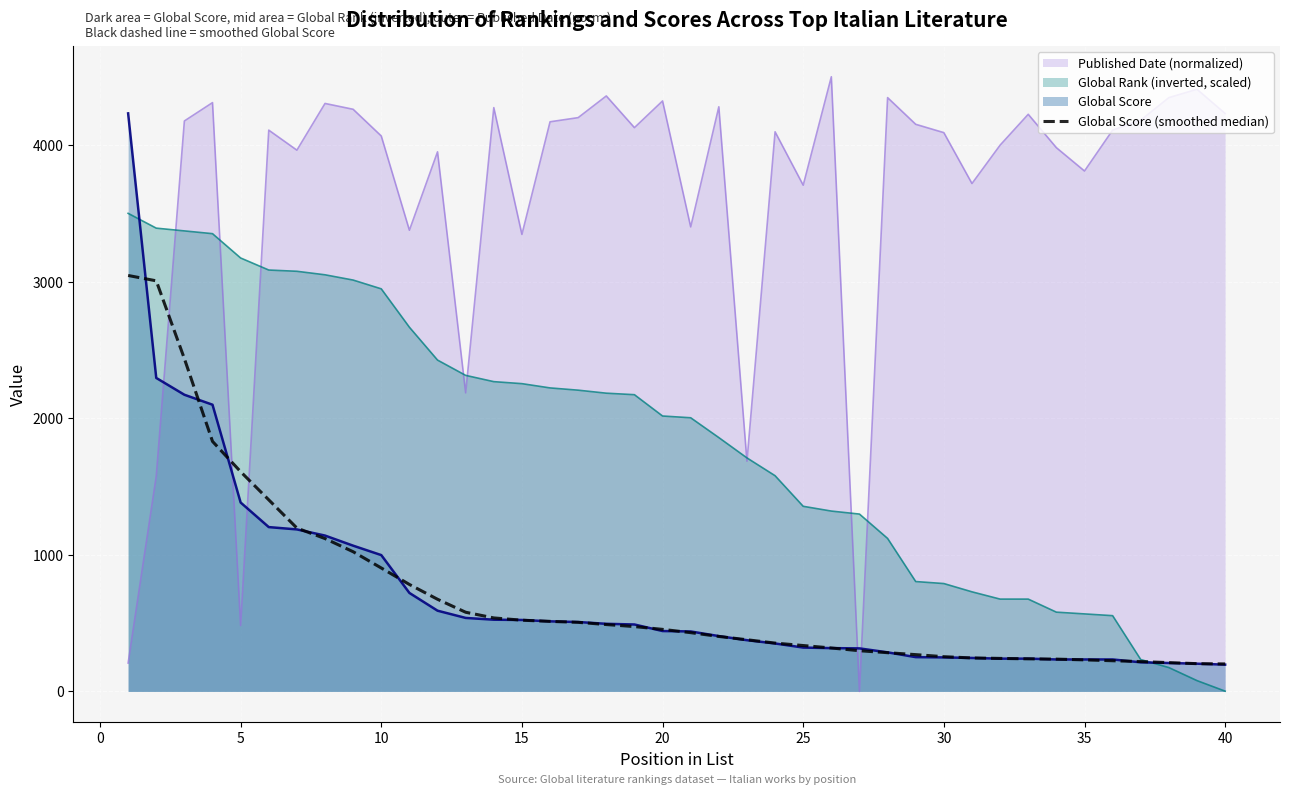

Which series has the largest total across all categories?

Published Date (normalized)